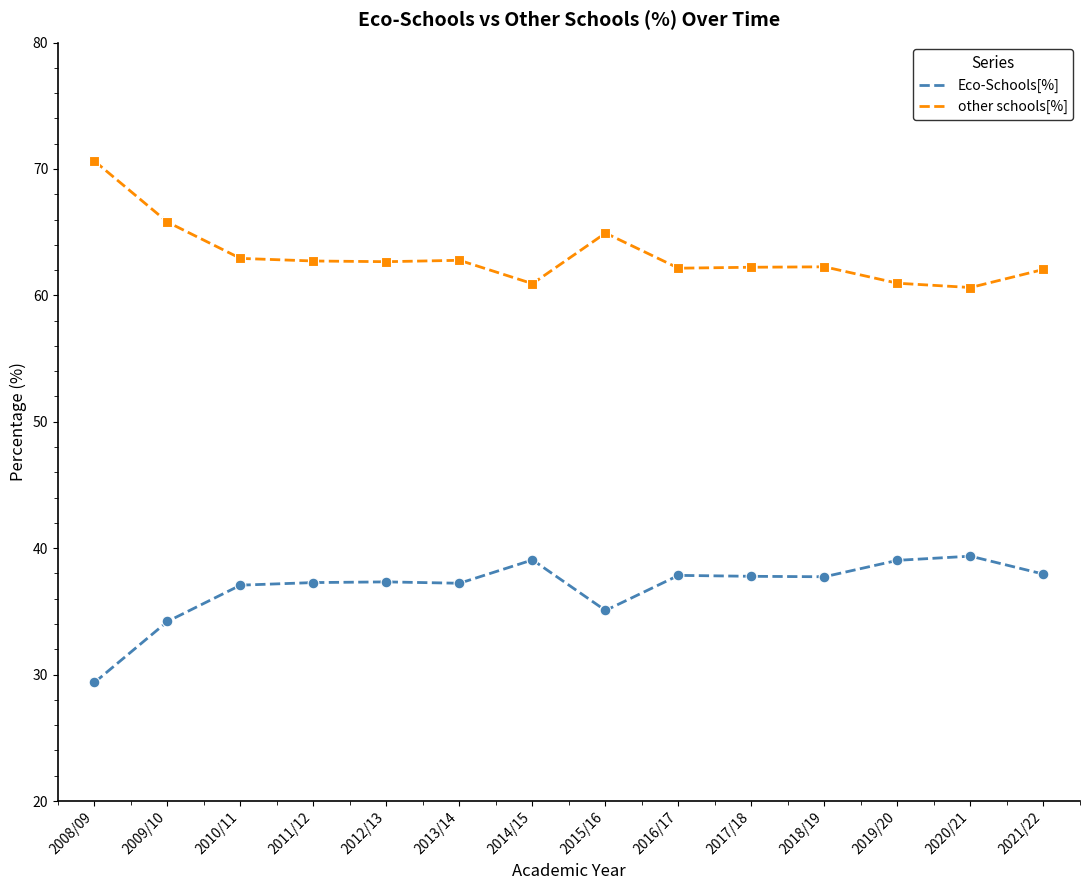

Rank the series at 2012/13 from lowest to highest value.

Eco-Schools[%], other schools[%]